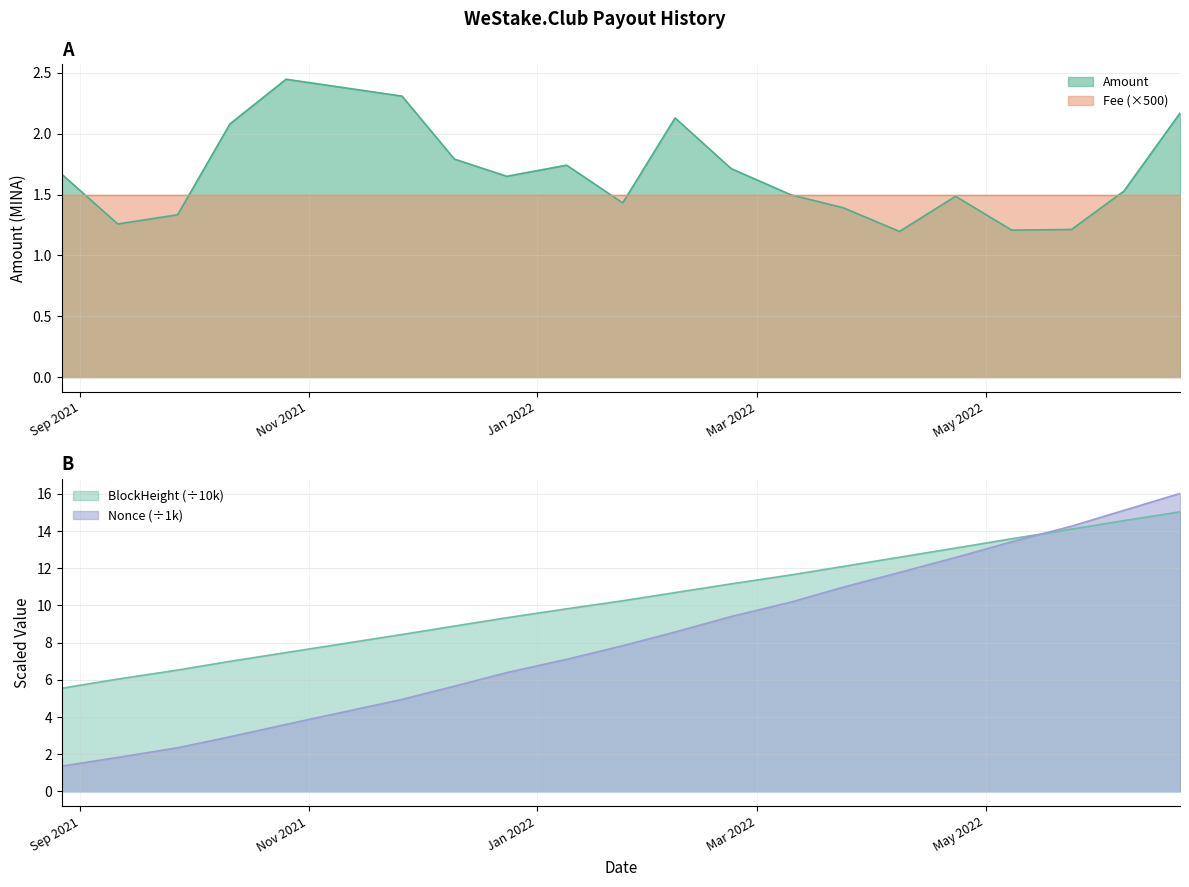

What is the minimum value shown in the chart?

1.2